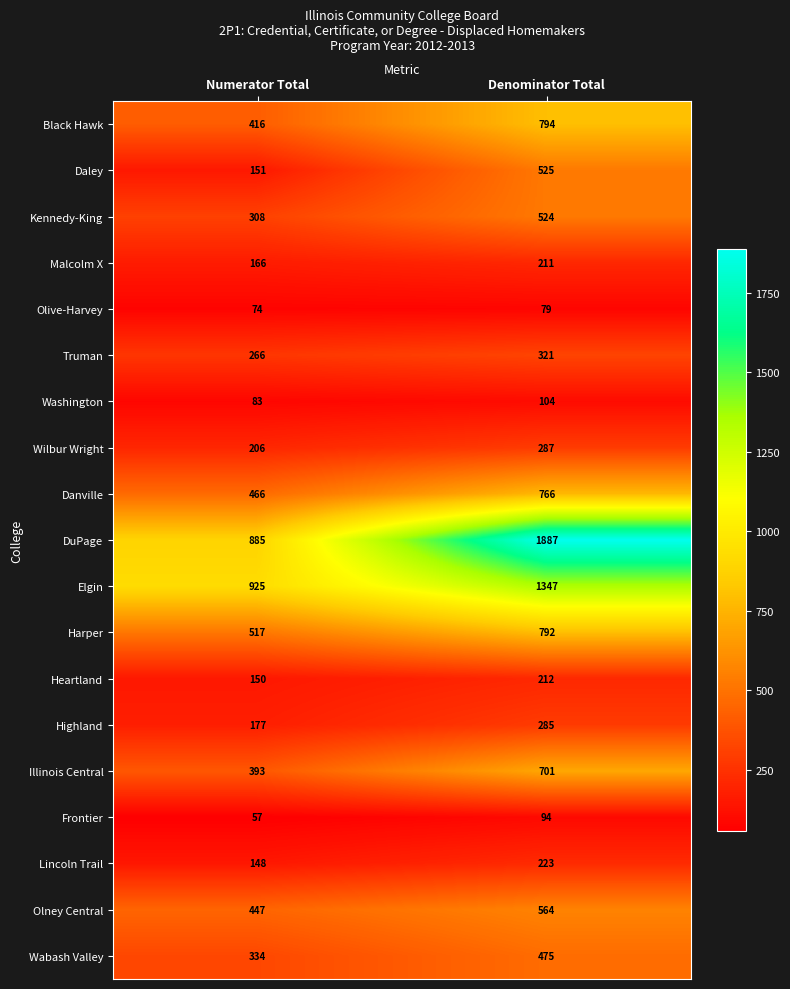

At which label is Kennedy-King closest to 416?

Numerator Total